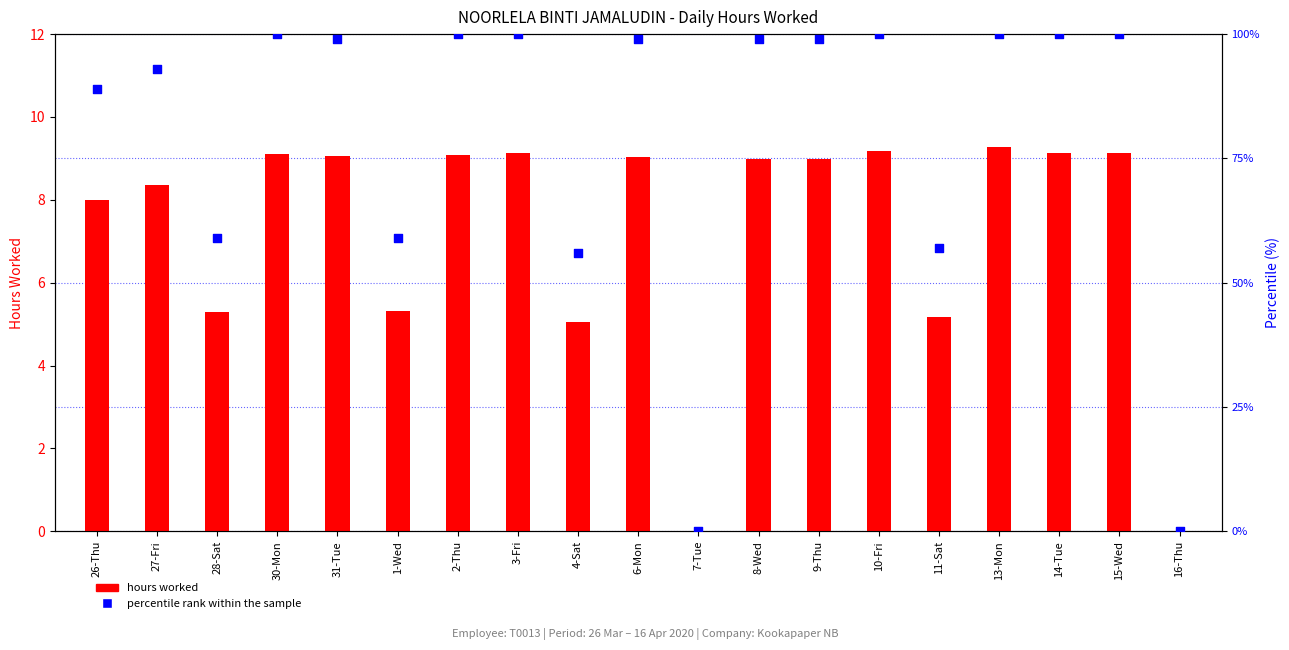

At which category is the sum across all series the highest?

13-Mon